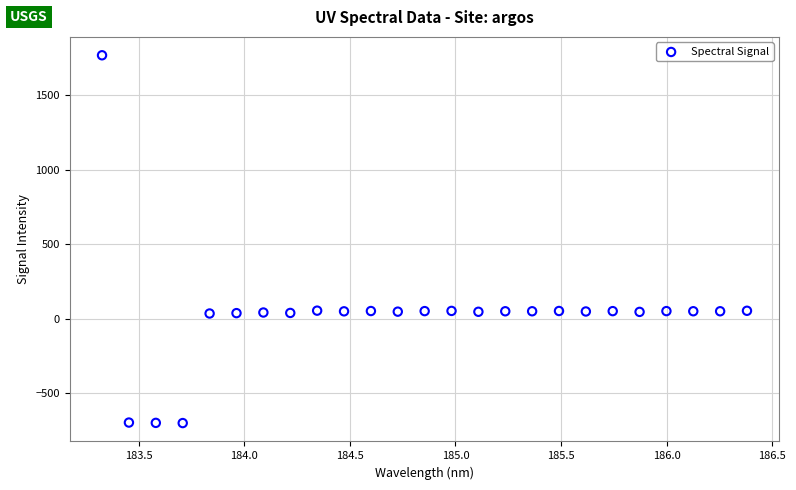

What is the range of Y values (max minus min)?

2466.5